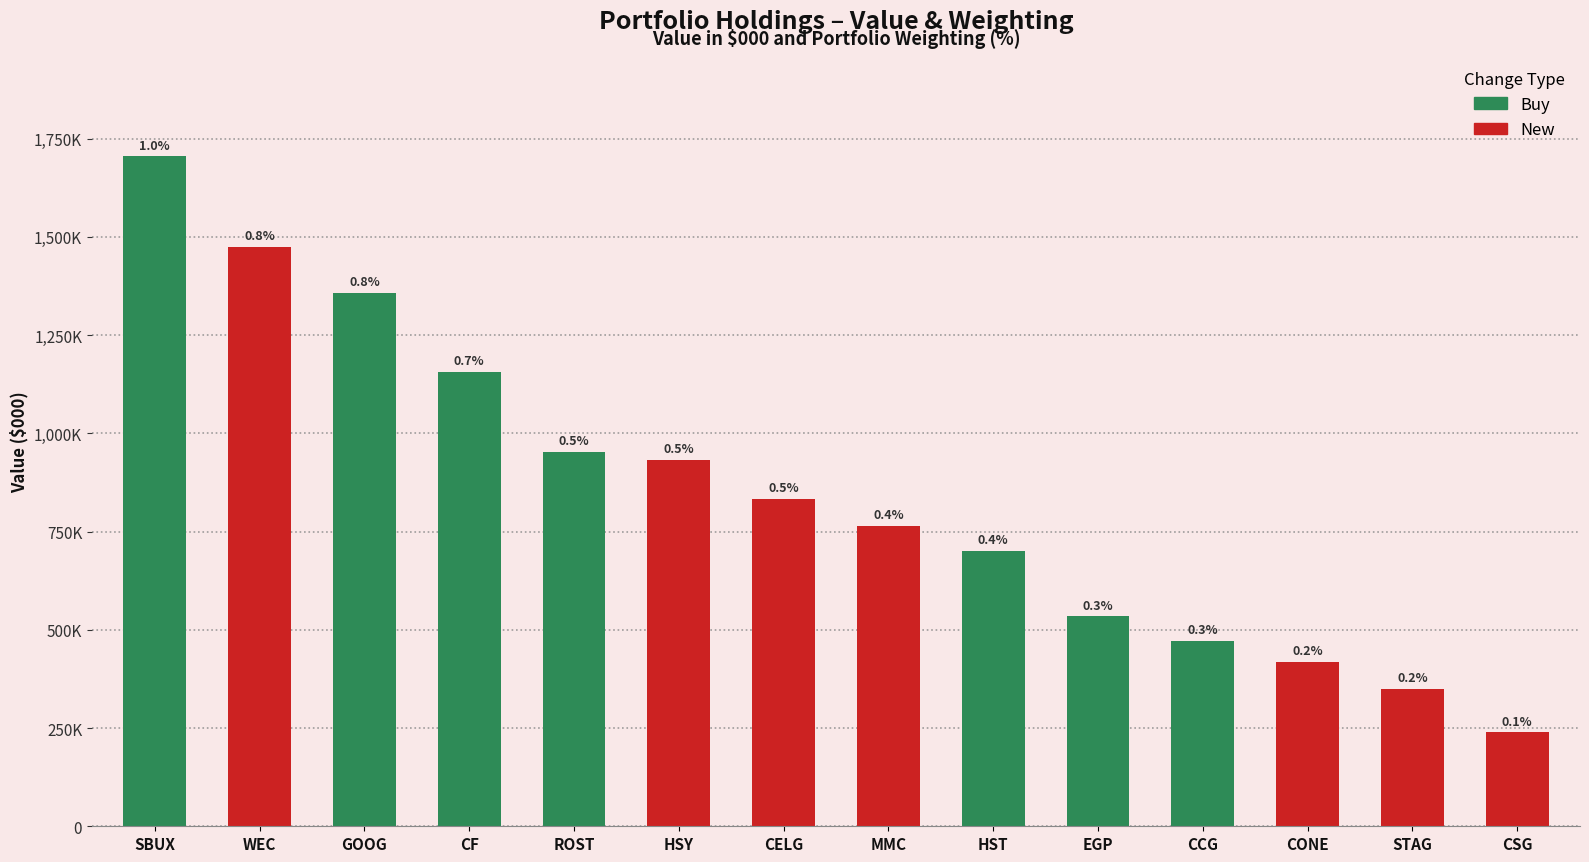

Where is the data nearest to the value 972000?

ROST